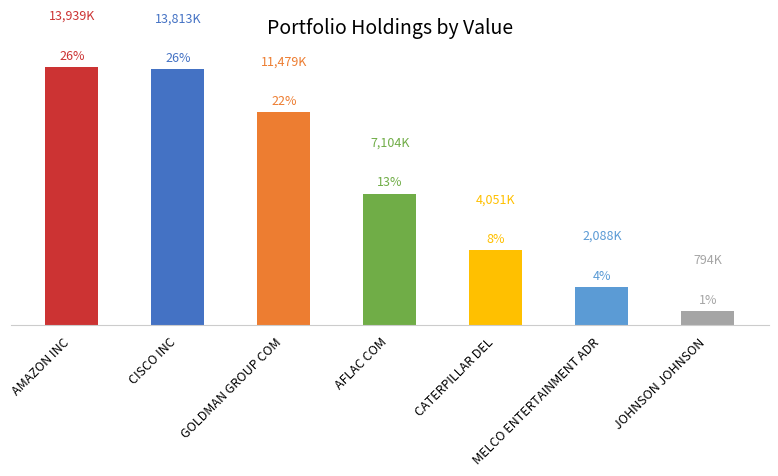

What is the difference between the values at CISCO INC and CATERPILLAR DEL?

9762000